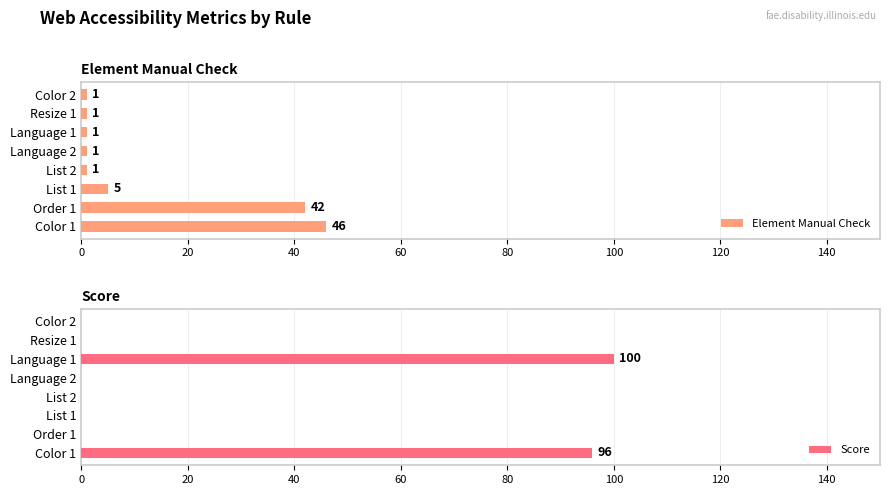

The Score series shows -46 at Resize 1. True or false?

False